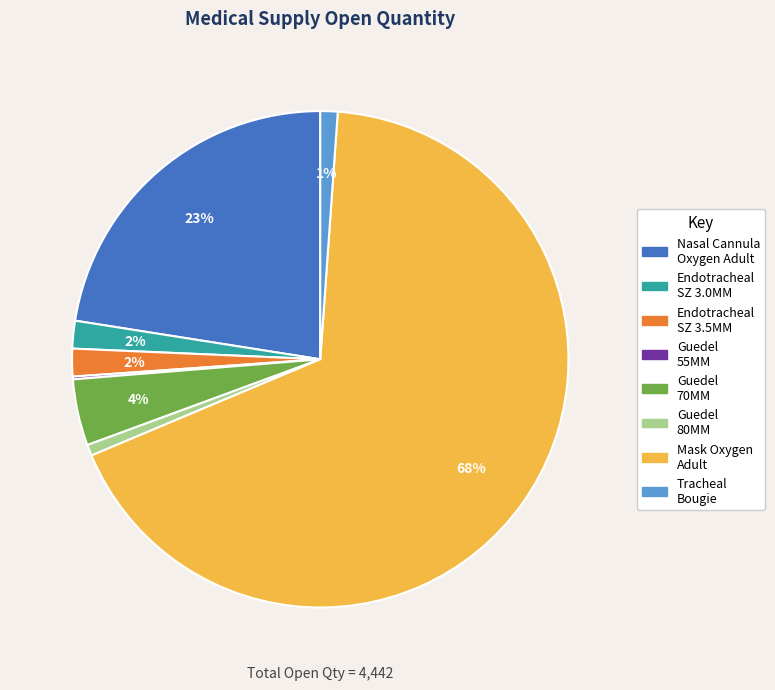

To the nearest percent, what is the difference between the largest and smallest slice percentages?

67%